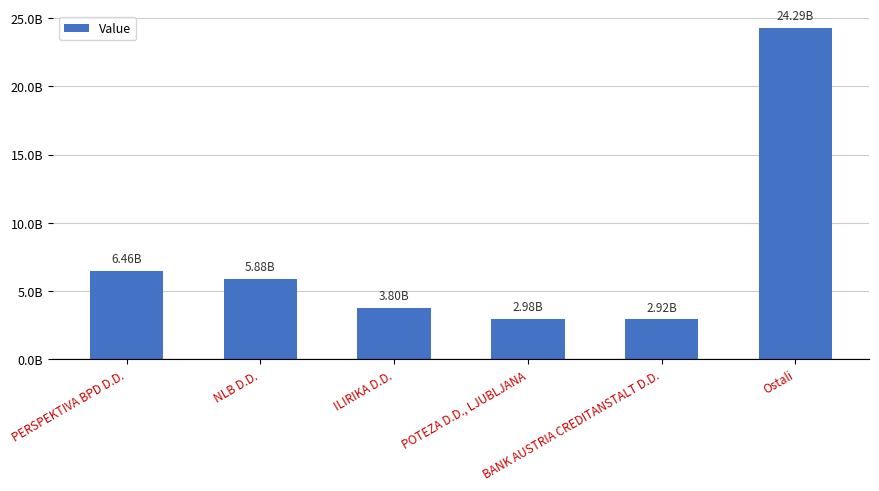

Rank the categories by value from lowest to highest.

BANK AUSTRIA CREDITANSTALT D.D., POTEZA D.D., LJUBLJANA, ILIRIKA D.D., NLB D.D., PERSPEKTIVA BPD D.D., Ostali